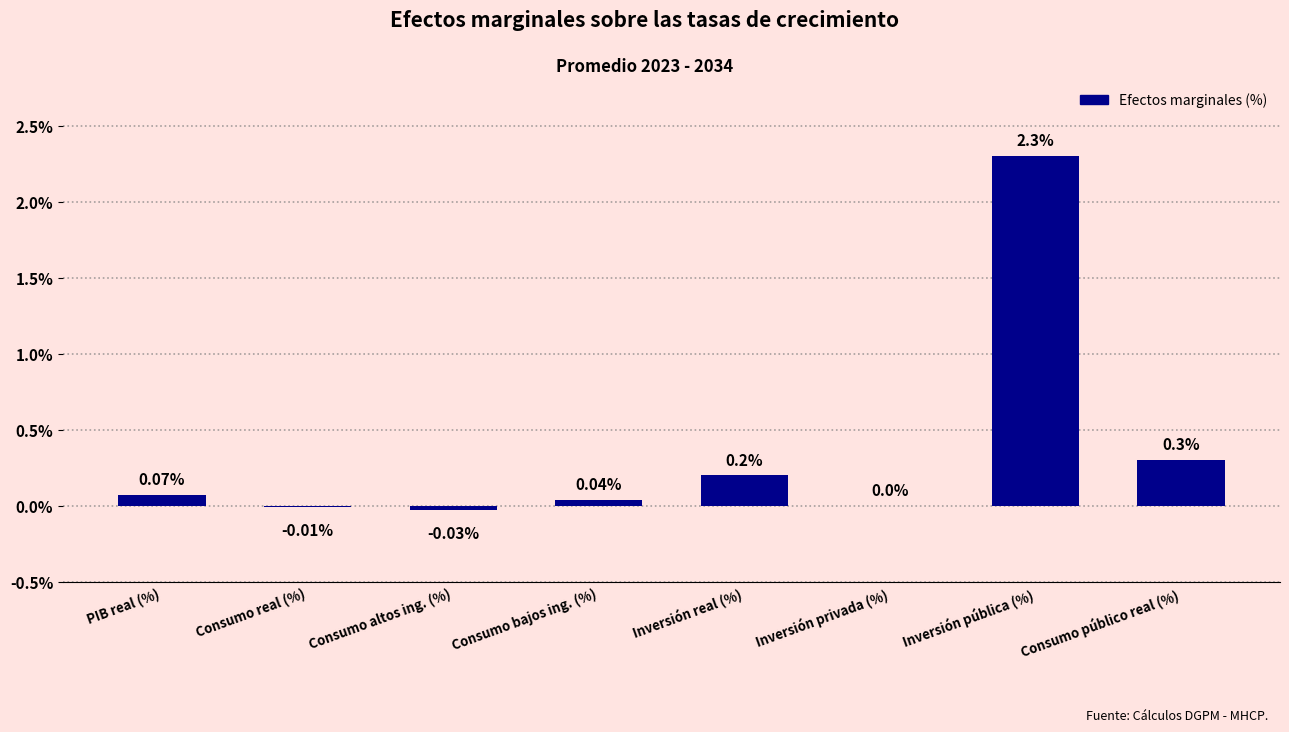

At which category does the chart reach its peak across all series?

Inversión pública (%)